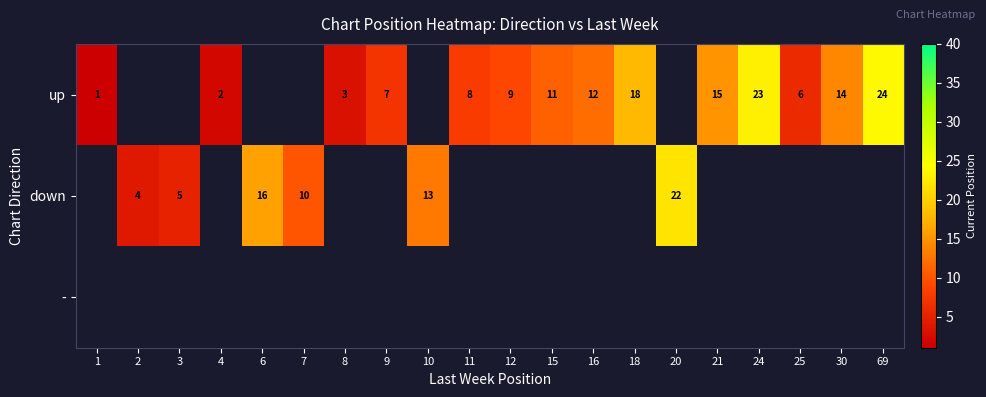

What is the difference between the up values at 18 and 8?

15